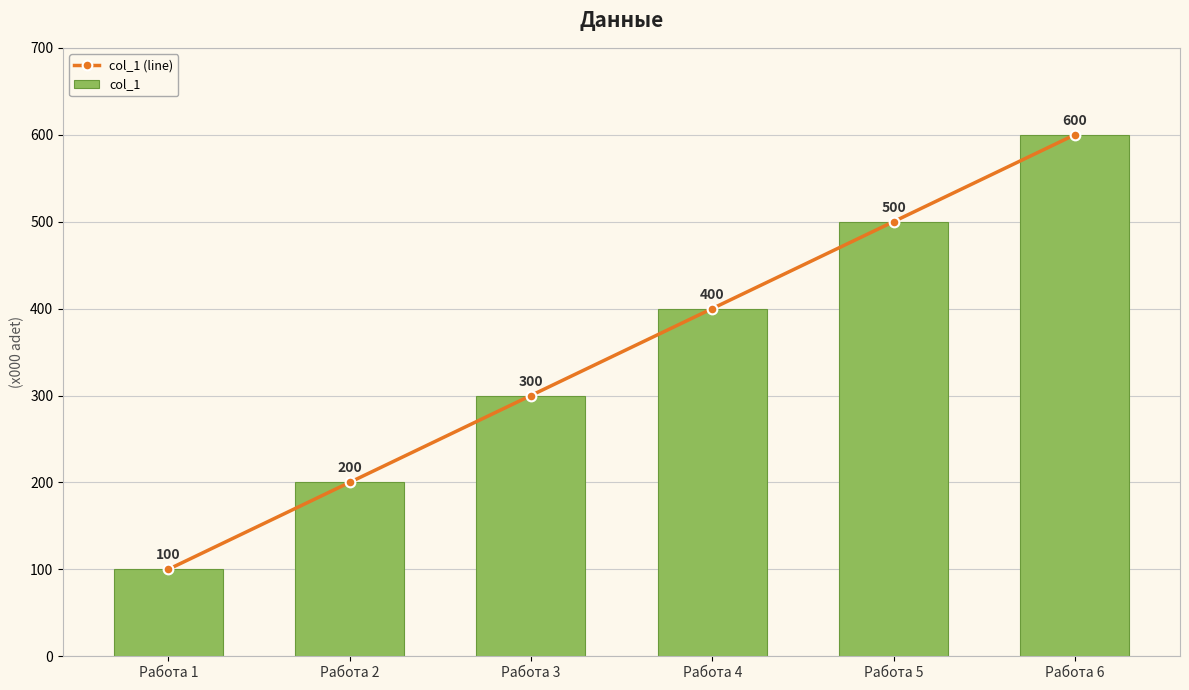

Reading left to right, list all the values displayed in this chart.

col_1 (line): 100	200	300	400	500	600
col_1: 100	200	300	400	500	600